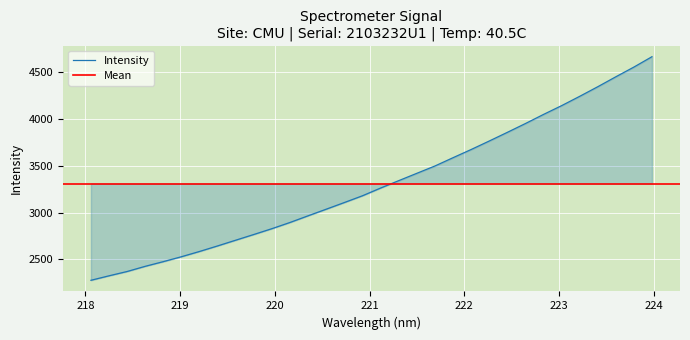

True or false: the data shows 2427.6 at 218.6332.

True